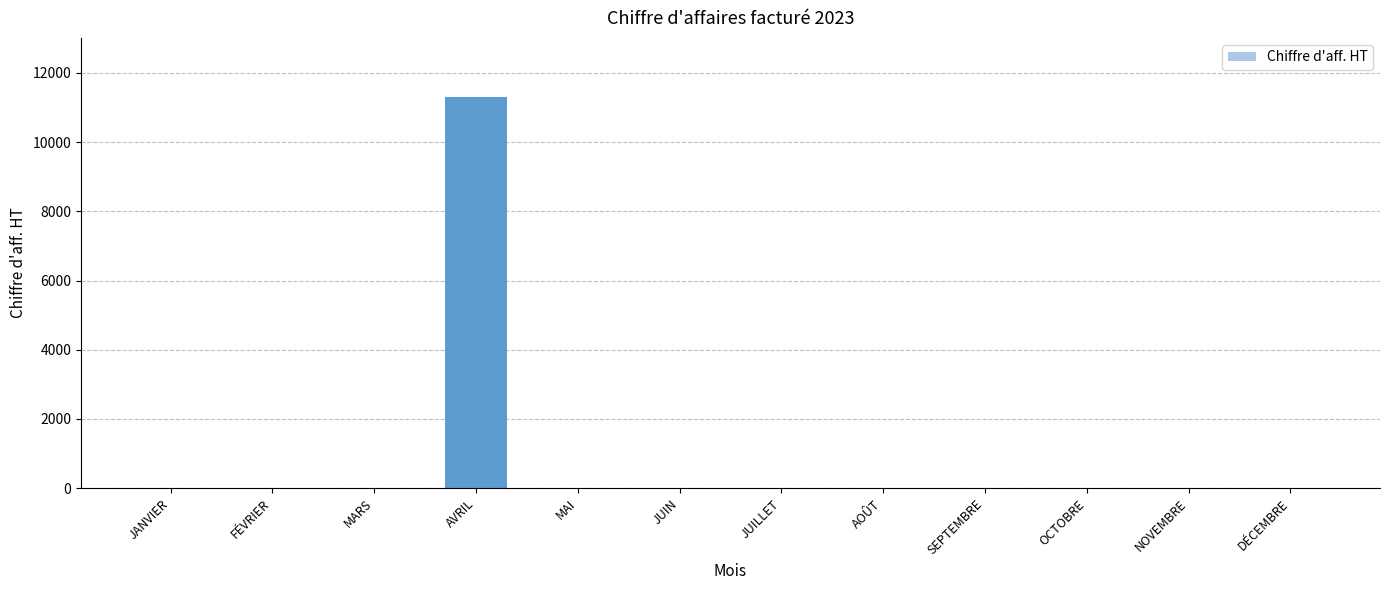

Is it true that the value at MAI is -5880?

False